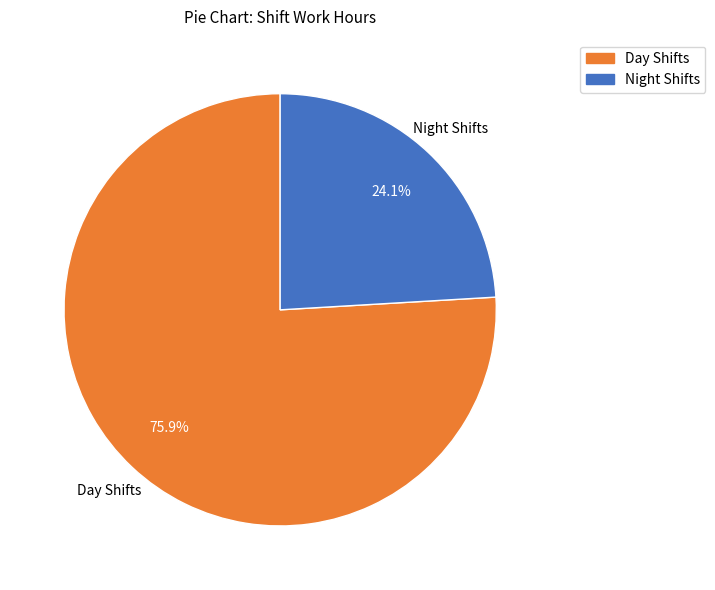

Is there a majority slice in this chart?

Yes